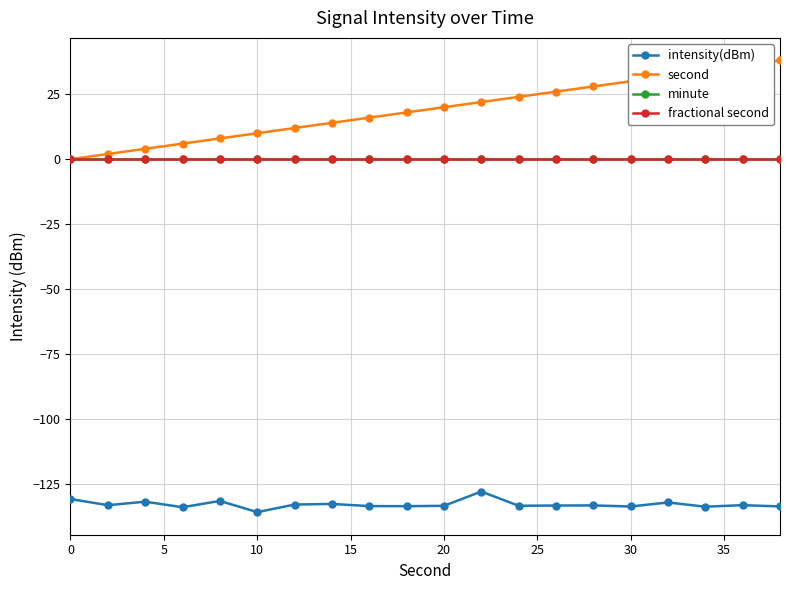

How many lines are shown in the chart?

4